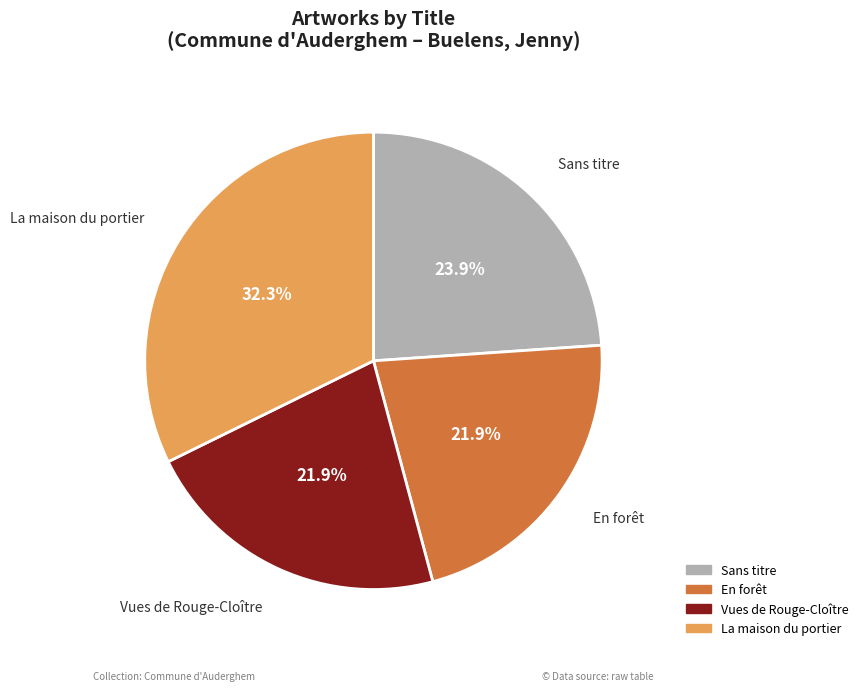

How many slices are in this pie chart?

4